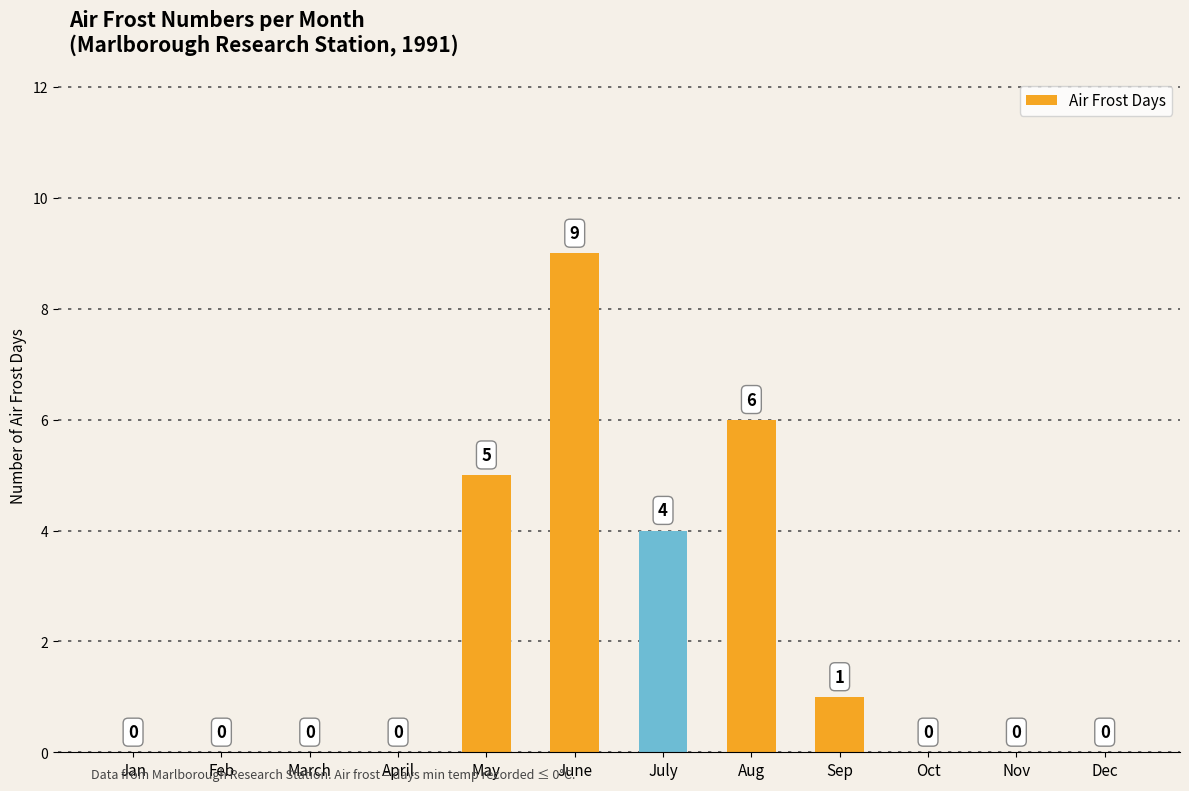

How many categories are shown in the chart?

12